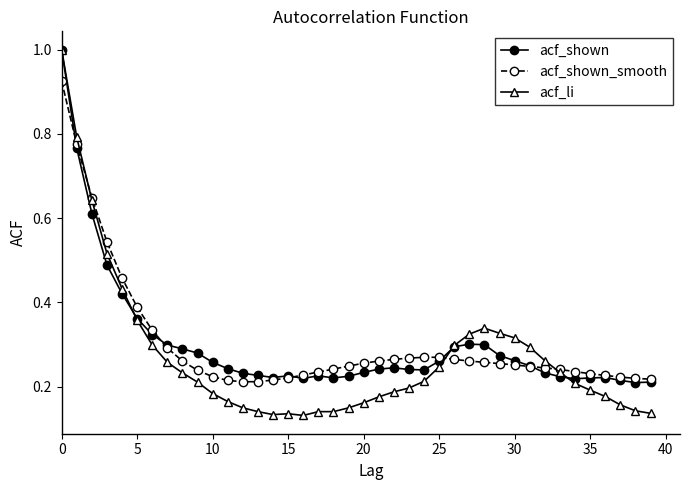

What is the greatest value displayed?

1.0